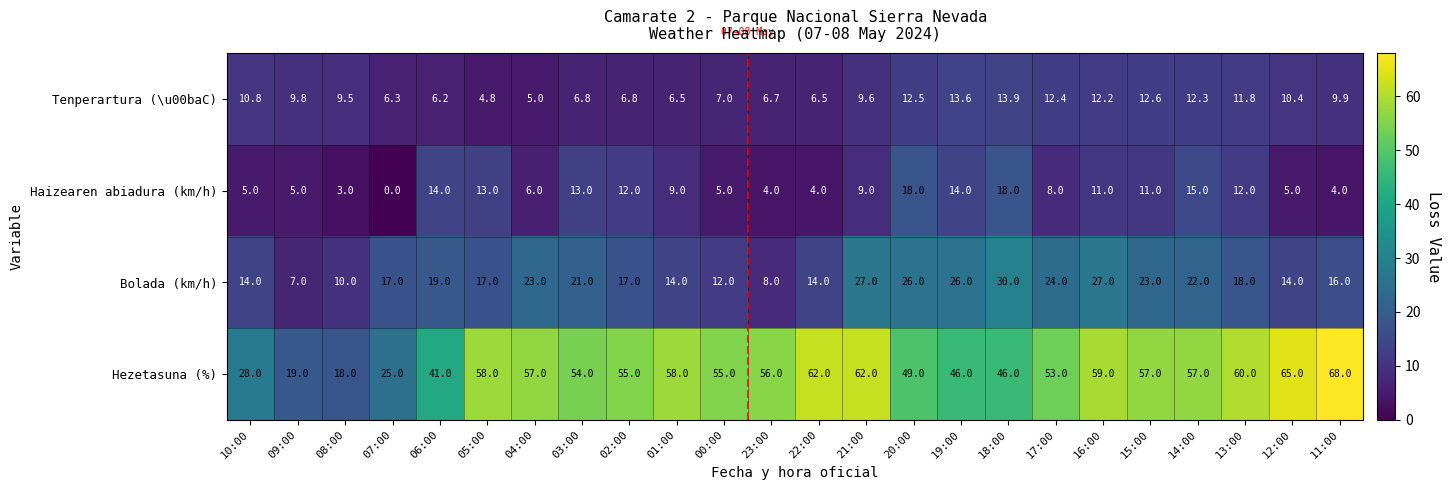

Which category has the highest value across all series?

11:00